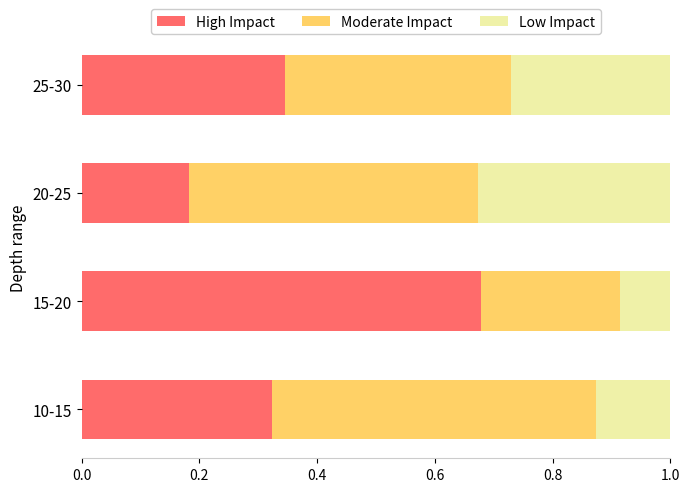

Rank the categories by High Impact value from highest to lowest.

15-20, 25-30, 10-15, 20-25